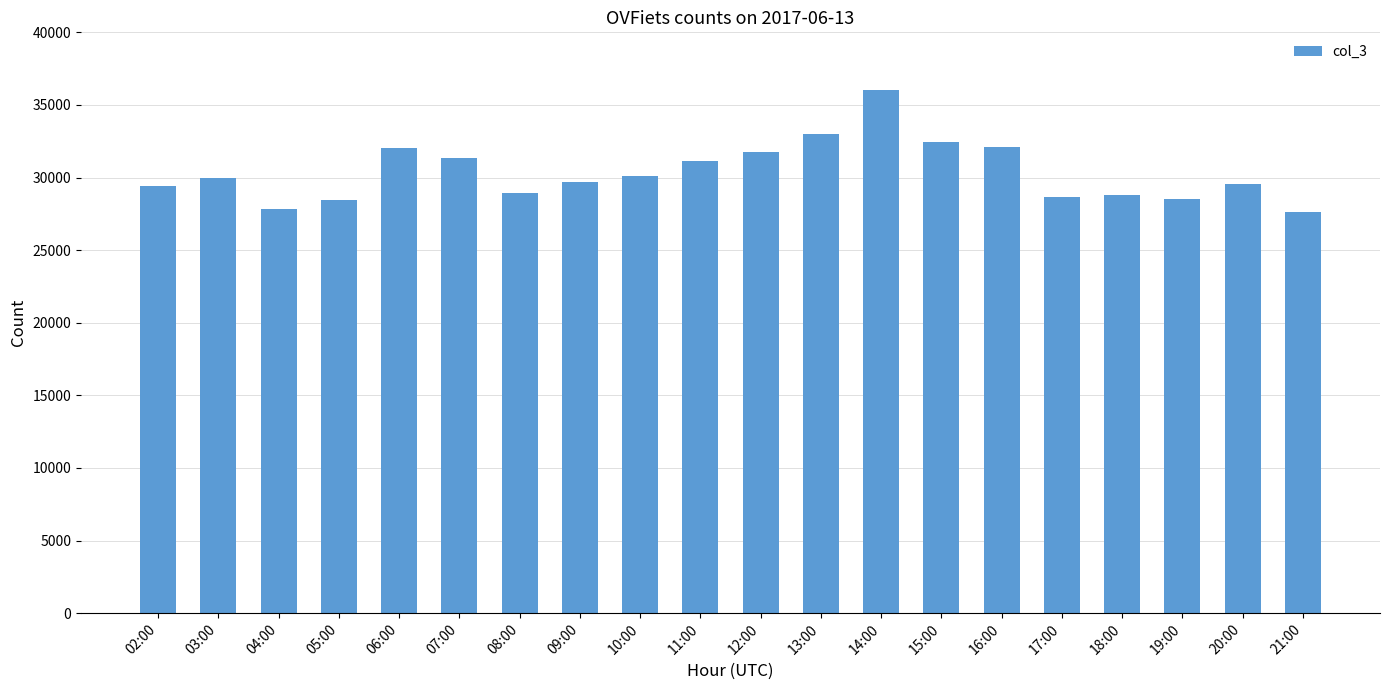

What is the ratio of the value at 20:00 to the value at 18:00?

1.0